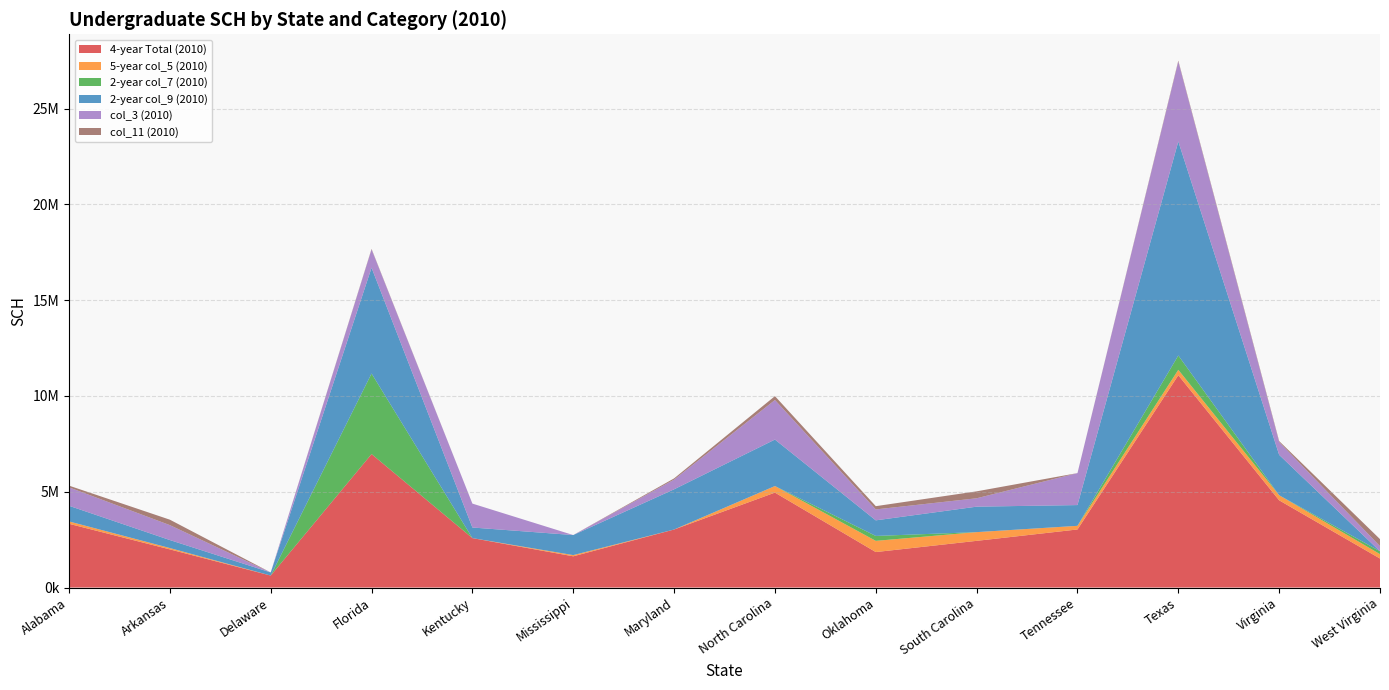

Reading left to right, list all the values displayed in this chart.

4-year Total (2010): Alabama=3326966.0	Arkansas=1990754.0	Delaware=625014.0	Florida=6966868.0	Kentucky=2579991.0	Mississippi=1629697.5	Maryland=3028245.5	North Carolina=4954711.0	Oklahoma=1851530.0	South Carolina=2436853.0	Tennessee=3030850.0	Texas=11081842.0	Virginia=4552610.8	West Virginia=1513599.0
5-year col_5 (2010): Alabama=123346.0	Arkansas=70587.0	Delaware=0.0	Florida=0.0	Kentucky=0.0	Mississippi=63024.0	Maryland=0.0	North Carolina=342848.0	Oklahoma=584608.0	South Carolina=454983.0	Tennessee=189533.0	Texas=281735.0	Virginia=264323.0	West Virginia=229207.0
2-year col_7 (2010): Alabama=0.0	Arkansas=0.0	Delaware=0.0	Florida=4203398.0	Kentucky=0.0	Mississippi=0.0	Maryland=0.0	North Carolina=0.0	Oklahoma=256386.0	South Carolina=0.0	Tennessee=0.0	Texas=748106.0	Virginia=0.0	West Virginia=149791.0
2-year col_9 (2010): Alabama=816617.0	Arkansas=417183.0	Delaware=162690.0	Florida=5522972.0	Kentucky=553195.0	Mississippi=1046744.0	Maryland=2099019.7	North Carolina=2426176.0	Oklahoma=814596.0	South Carolina=1329057.0	Tennessee=1083827.0	Texas=11171131.0	Virginia=2108344.0	West Virginia=0.0
col_3 (2010): Alabama=961969.0	Arkansas=778618.0	Delaware=0.0	Florida=953563.0	Kentucky=1247754.0	Mississippi=0.0	Maryland=506715.5	North Carolina=2064575.0	Oklahoma=570594.0	South Carolina=438067.5	Tennessee=1668369.0	Texas=4170292.0	Virginia=667628.0	West Virginia=268026.0
col_11 (2010): Alabama=89190.0	Arkansas=284271.0	Delaware=0.0	Florida=27680.0	Kentucky=0.0	Mississippi=0.0	Maryland=62834.5	North Carolina=202516.0	Oklahoma=168945.0	South Carolina=361664.5	Tennessee=0.0	Texas=49475.0	Virginia=50690.3	West Virginia=365992.0